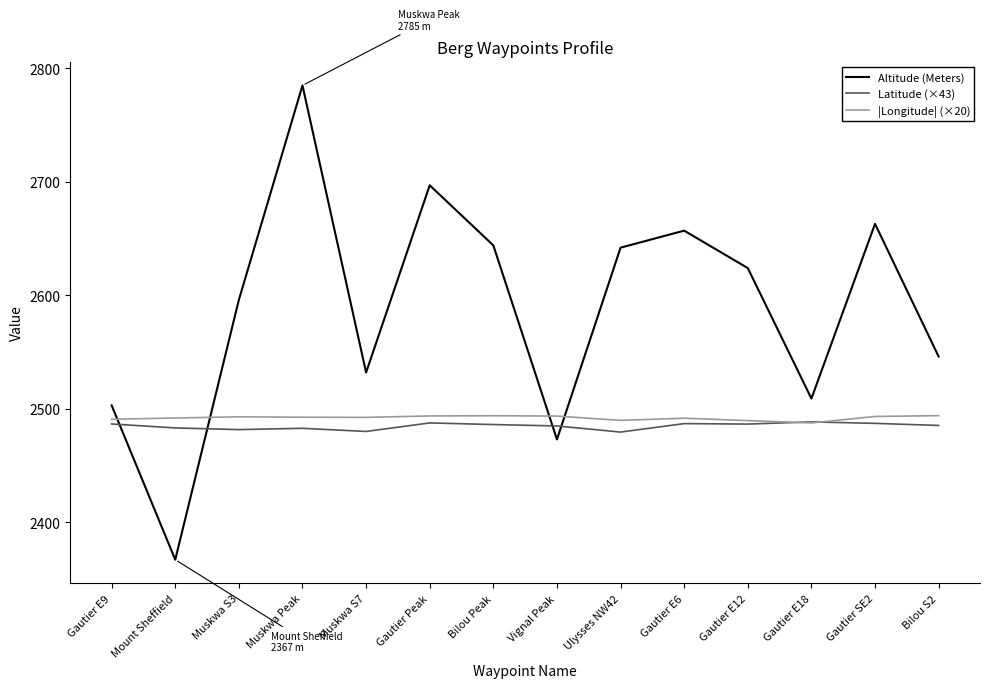

What is the spread (max minus min) of values at Bilou S2?

60.7